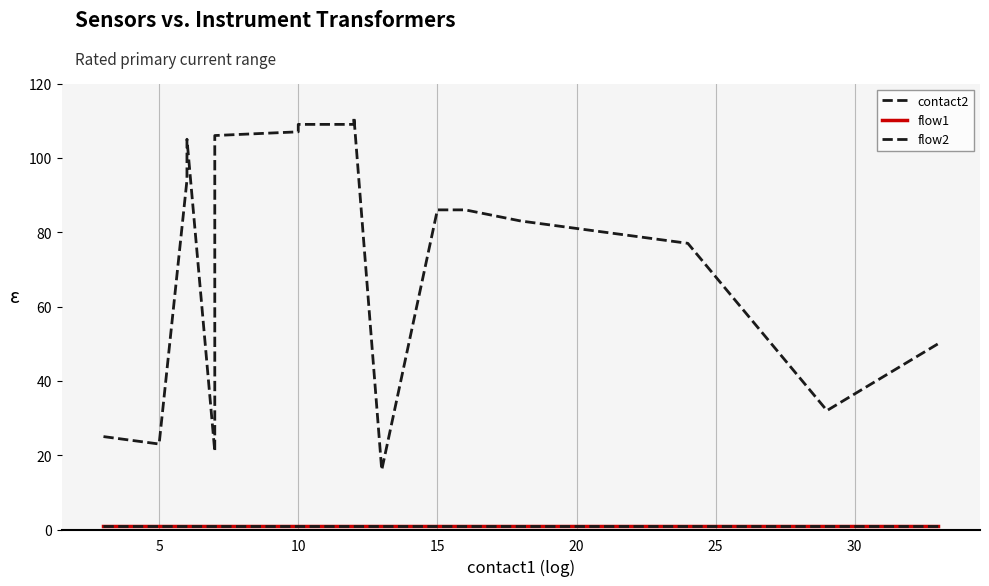

Count the number of categories in the chart.

20